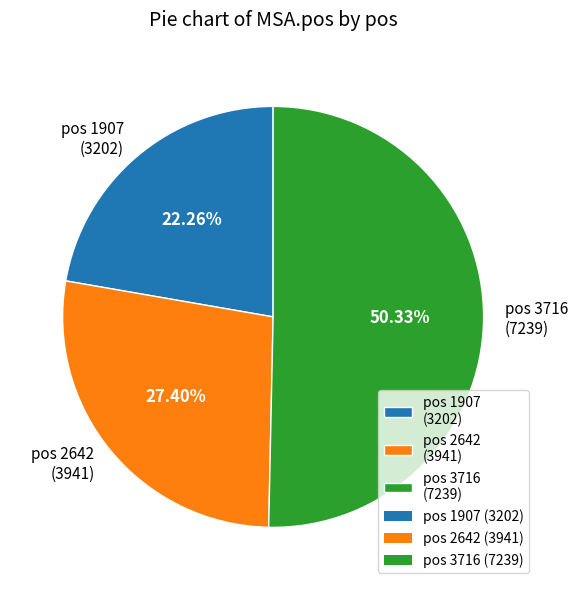

Does pos 1907 (3202) account for over 50% of the chart?

No